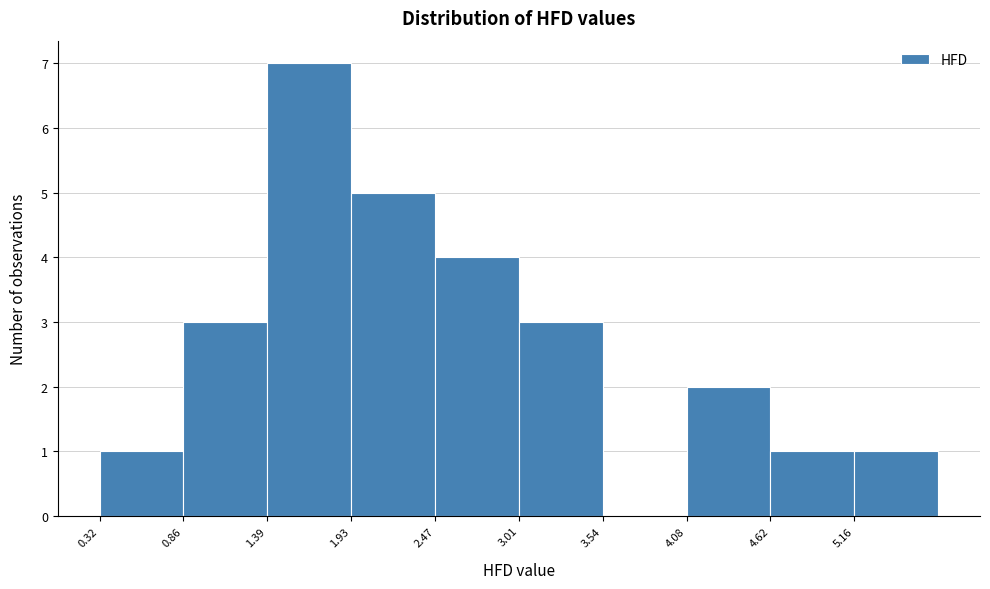

Which range on the x-axis has the tallest bar?

1.4 to 1.9